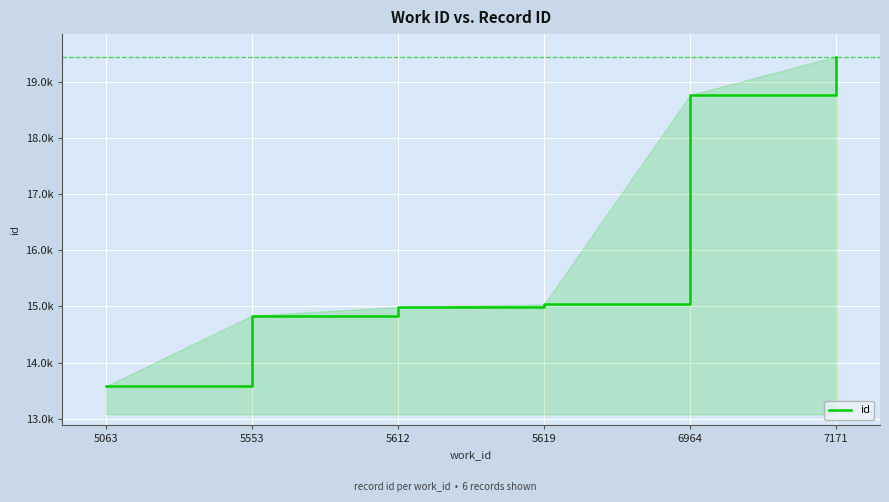

Does the chart have visible grid lines?

Yes